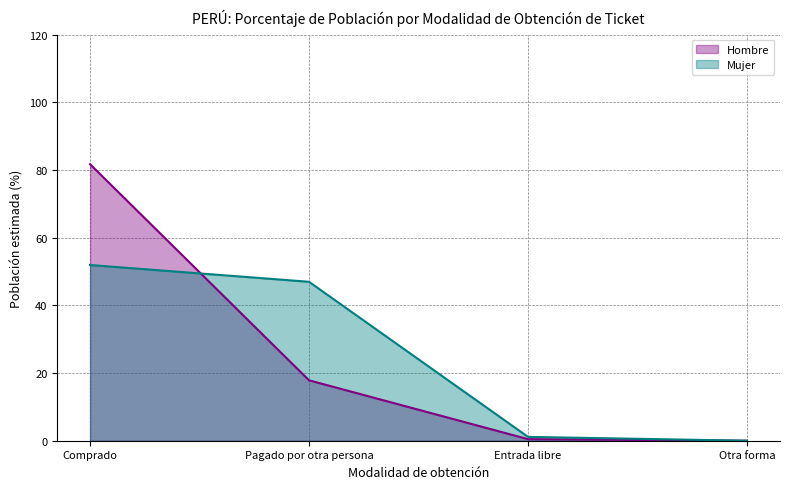

Rank the categories by Mujer value from lowest to highest.

Otra forma, Entrada libre, Pagado por otra persona, Comprado